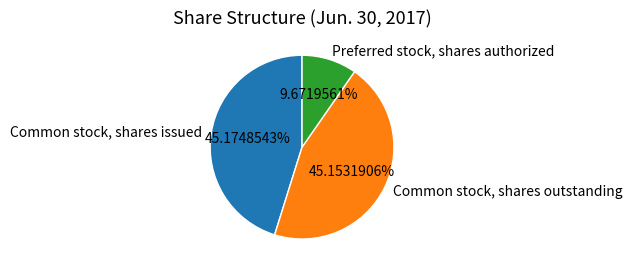

Does Common stock, shares issued represent more than half of the total?

No